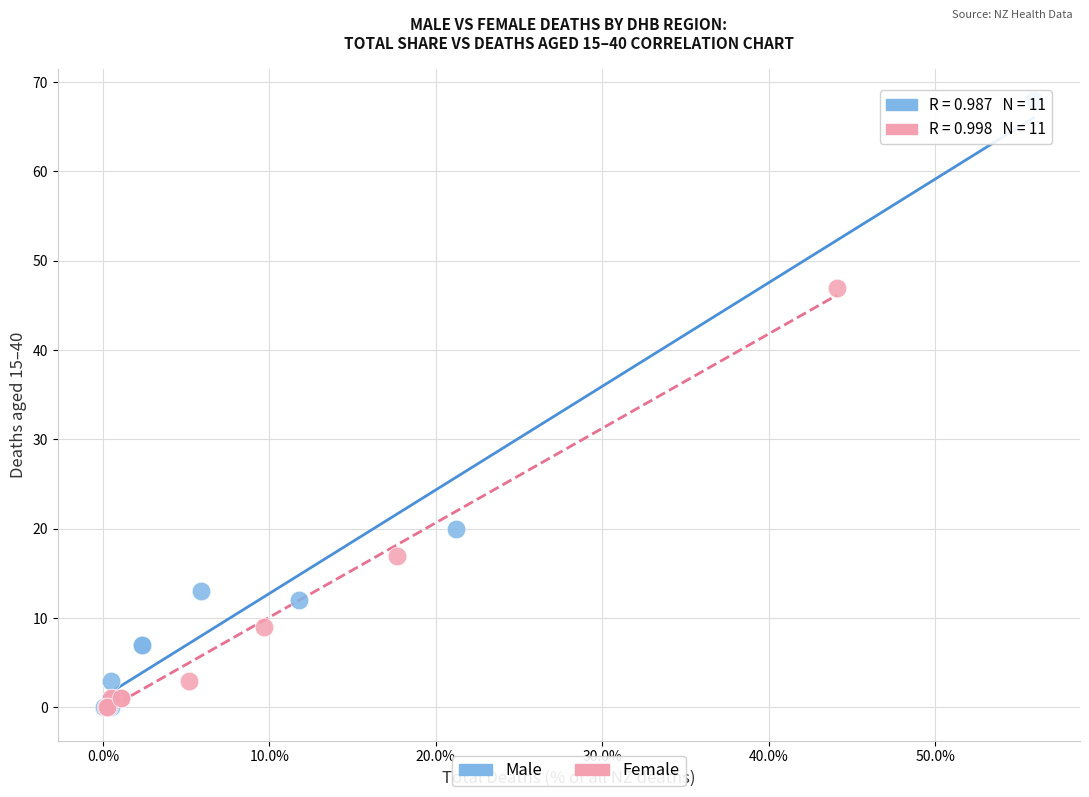

Which series has the widest spread of Y values?

Male